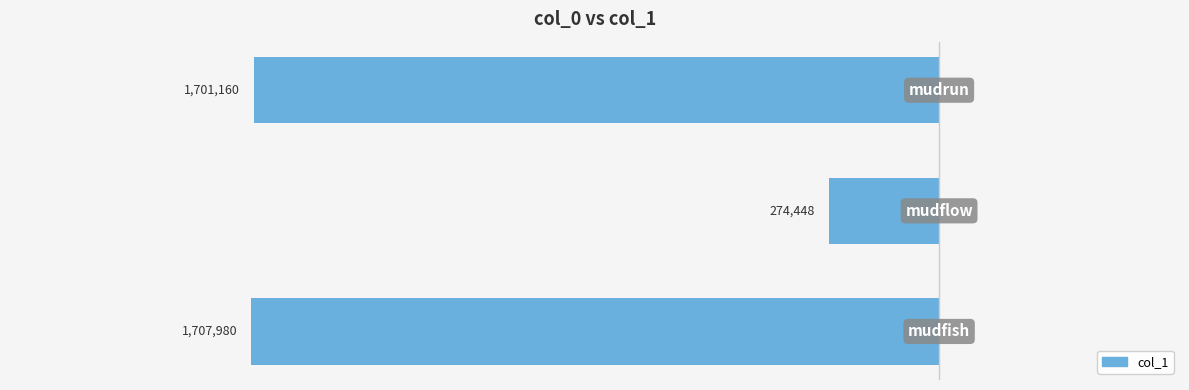

How many bars are there in total?

3